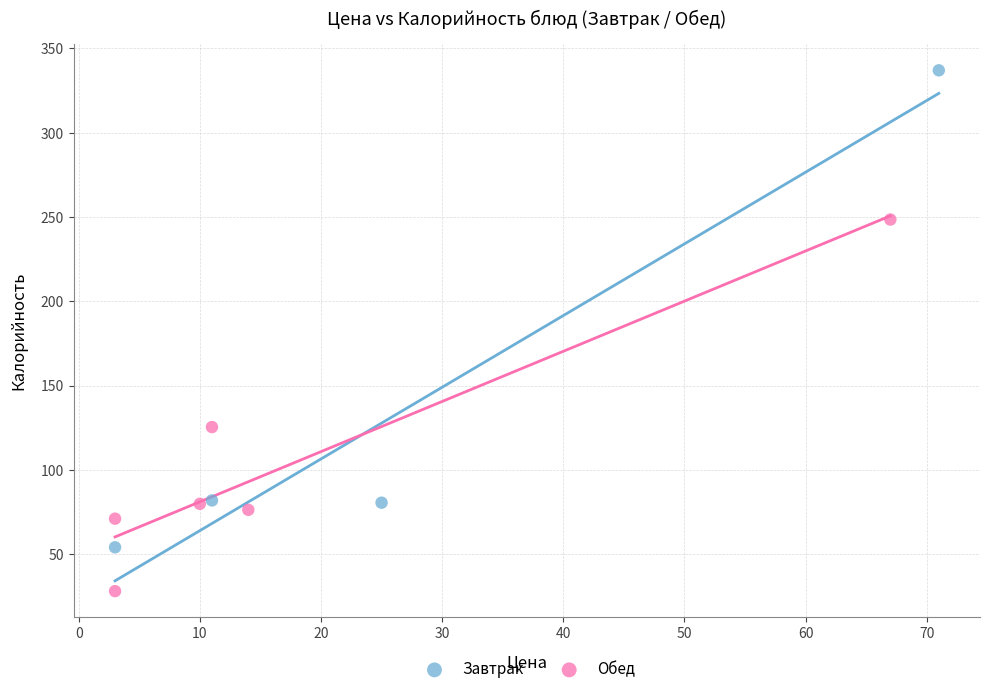

Which series reaches the minimum Y coordinate?

Обед